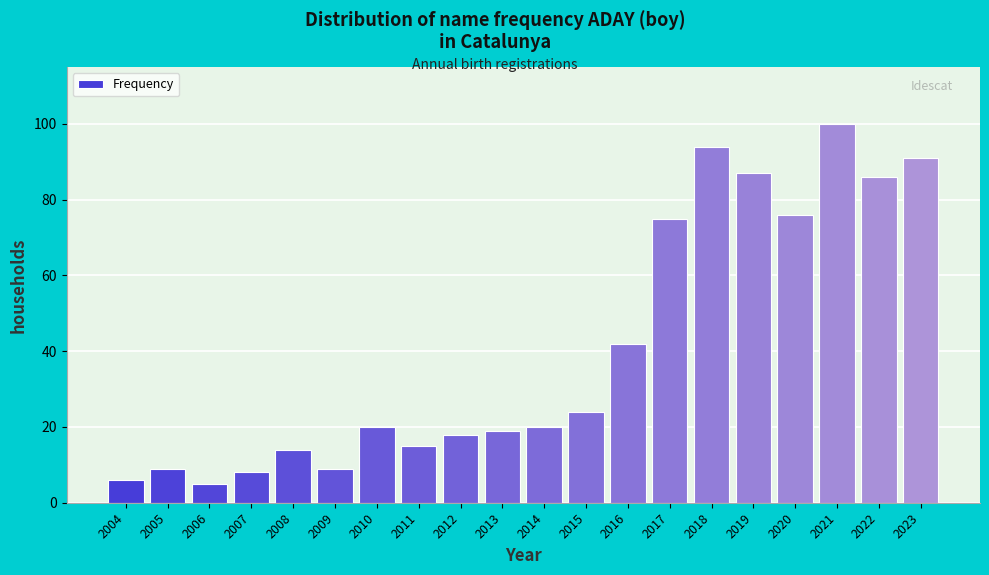

Reading left to right, transcribe all the data shown in this chart.

2004=6	2005=9	2006=5	2007=8	2008=14	2009=9	2010=20	2011=15	2012=18	2013=19	2014=20	2015=24	2016=42	2017=75	2018=94	2019=87	2020=76	2021=100	2022=86	2023=91